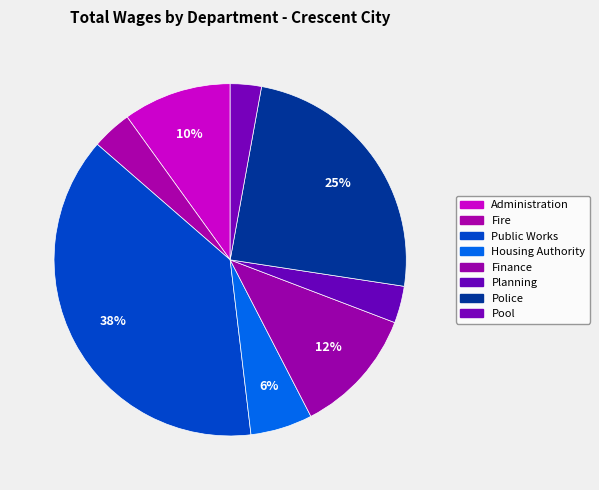

To the nearest percent, what percentage of the pie is Planning?

3%